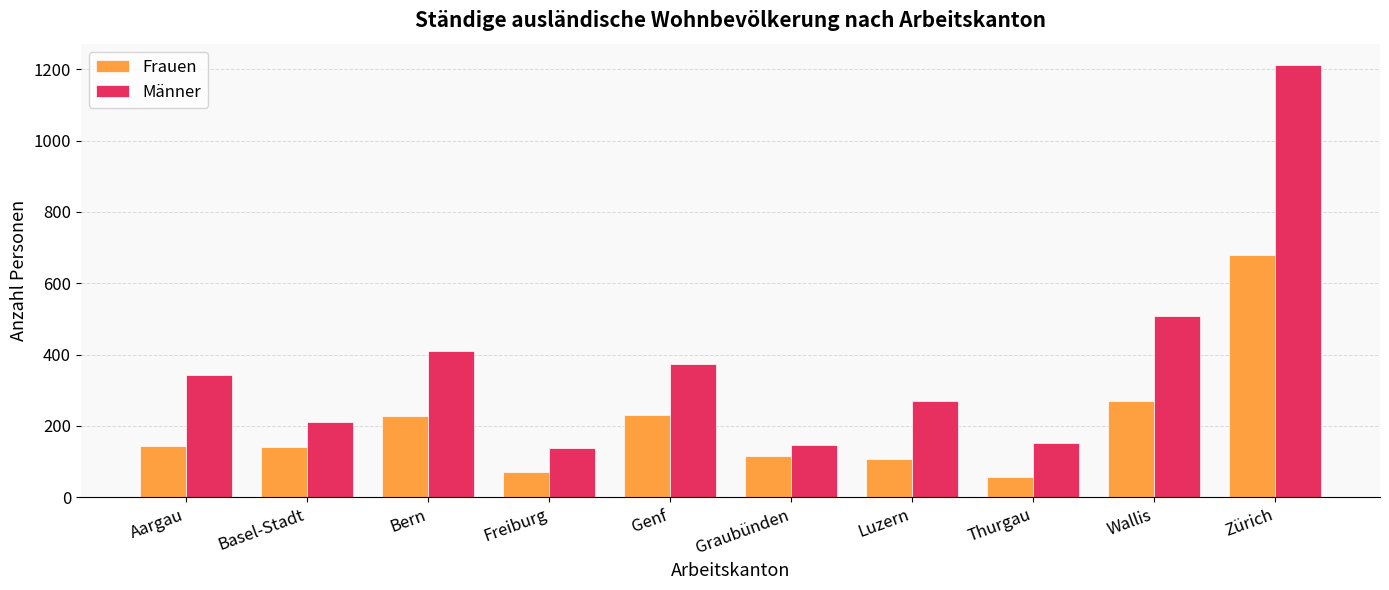

What is the sum of all Männer values?

3767